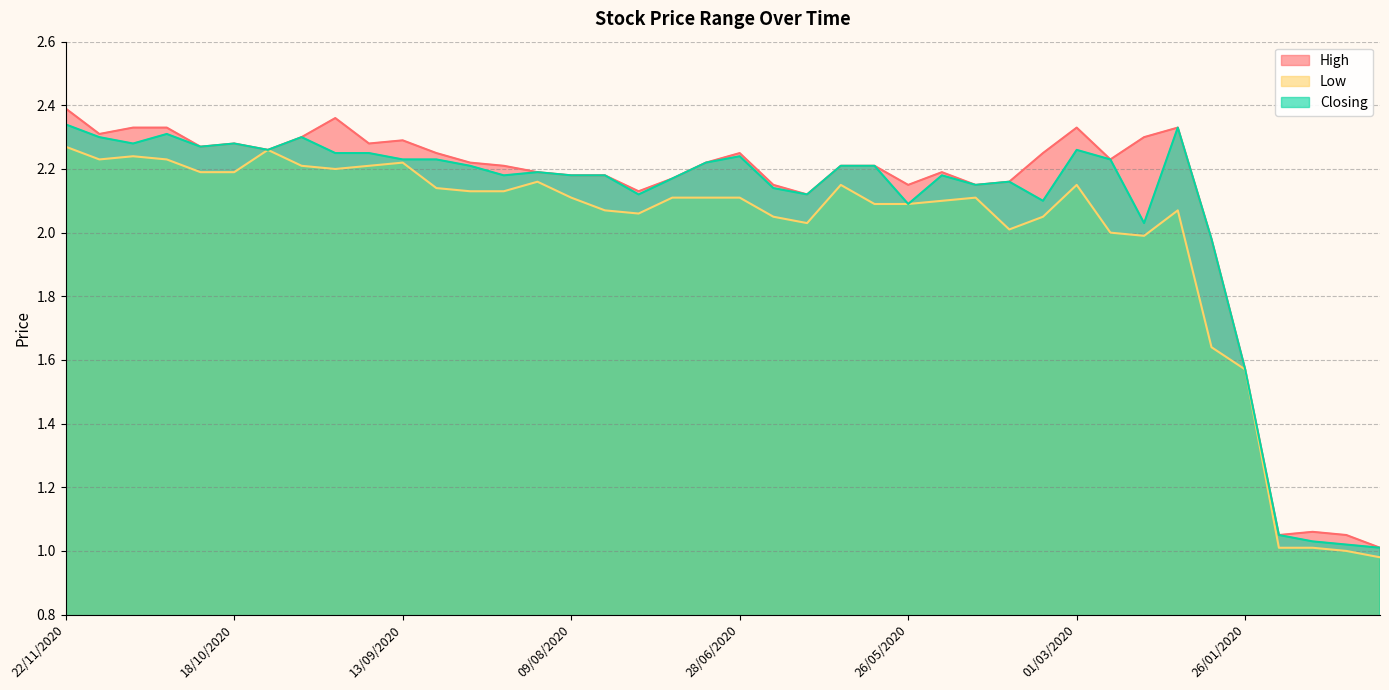

Reading right to left, what are all the values shown in this chart?

High: 1.0	1.1	1.1	1.1	1.6	2.0	2.3	2.3	2.2	2.3	2.2	2.2	2.1	2.2	2.1	2.2	2.2	2.1	2.1	2.2	2.2	2.2	2.1	2.2	2.2	2.2	2.2	2.2	2.2	2.3	2.3	2.4	2.3	2.3	2.3	2.3	2.3	2.3	2.3	2.4
Low: 1.0	1.0	1.0	1.0	1.6	1.6	2.1	2.0	2.0	2.1	2.0	2.0	2.1	2.1	2.1	2.1	2.1	2.0	2.0	2.1	2.1	2.1	2.1	2.1	2.1	2.2	2.1	2.1	2.1	2.2	2.2	2.2	2.2	2.3	2.2	2.2	2.2	2.2	2.2	2.3
Closing: 1.0	1.0	1.0	1.1	1.6	2.0	2.3	2.0	2.2	2.3	2.1	2.2	2.1	2.2	2.1	2.2	2.2	2.1	2.1	2.2	2.2	2.2	2.1	2.2	2.2	2.2	2.2	2.2	2.2	2.2	2.2	2.2	2.3	2.3	2.3	2.3	2.3	2.3	2.3	2.3